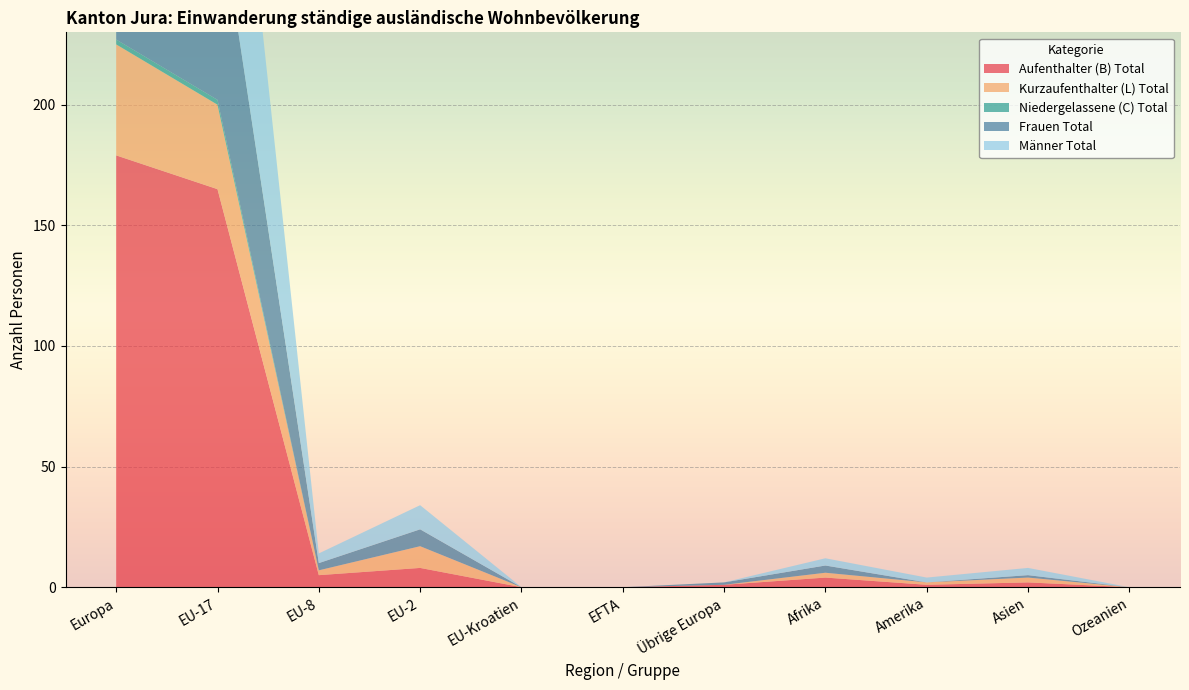

Reading left to right, list all the values displayed in this chart.

Aufenthalter (B) Total: 179	165	5	8	0	0	1	4	1	2	0
Kurzaufenthalter (L) Total: 46	35	2	9	0	0	0	2	1	2	0
Niedergelassene (C) Total: 2	2	0	0	0	0	0	0	0	0	0
Frauen Total: 96	85	3	7	0	0	1	3	0	1	0
Männer Total: 131	117	4	10	0	0	0	3	2	3	0